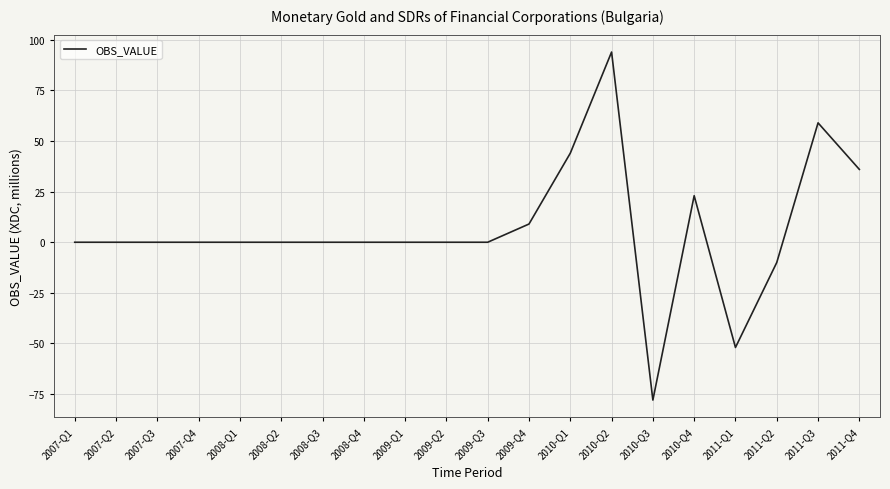

What is the smallest value displayed?

-78